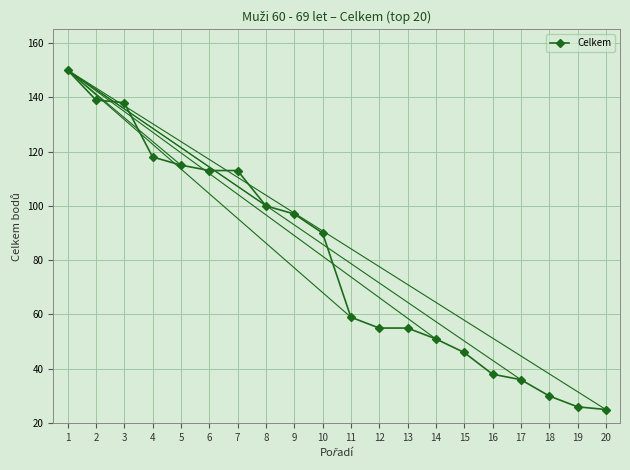

Reading left to right, transcribe all the data shown in this chart.

150	139	138	118	115	113	113	100	97	90	59	55	55	51	46	38	36	30	26	25